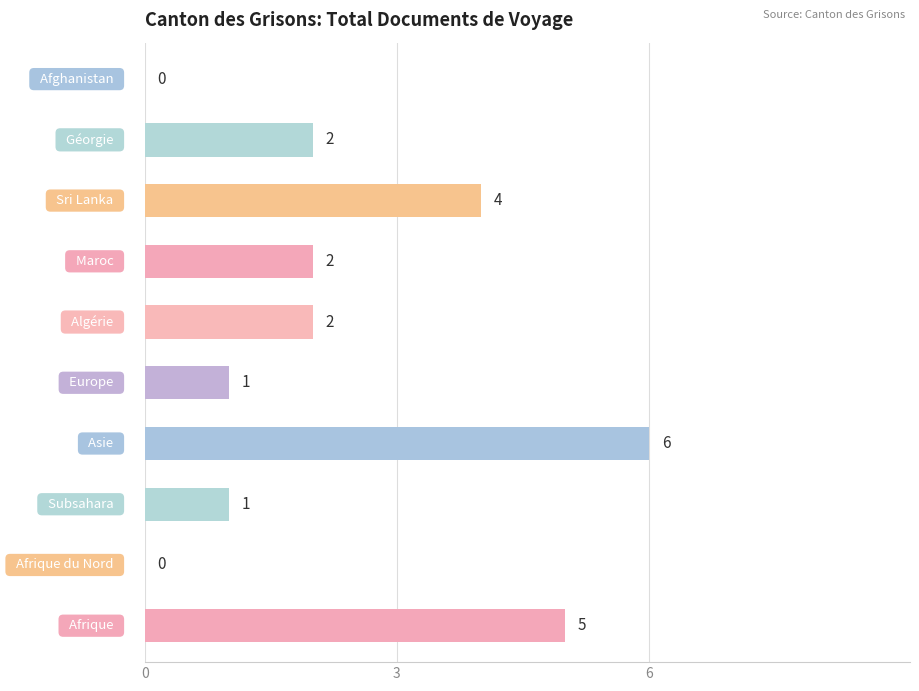

Count the number of categories in the chart.

10